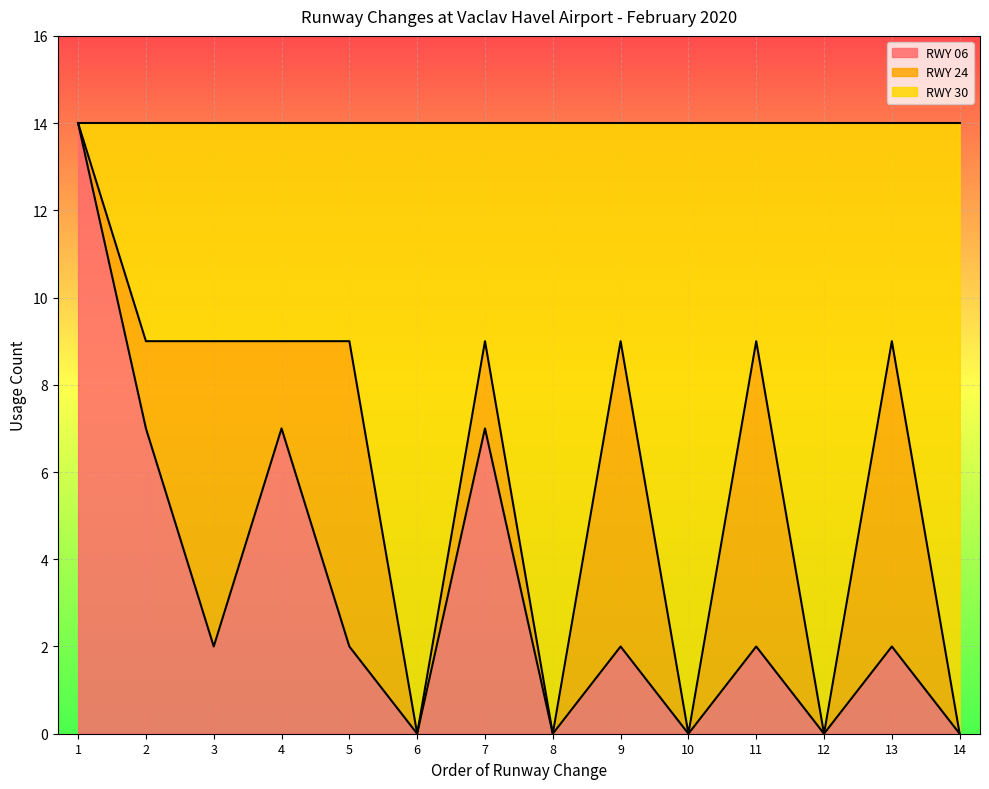

What is the total value across all series at 10?

14